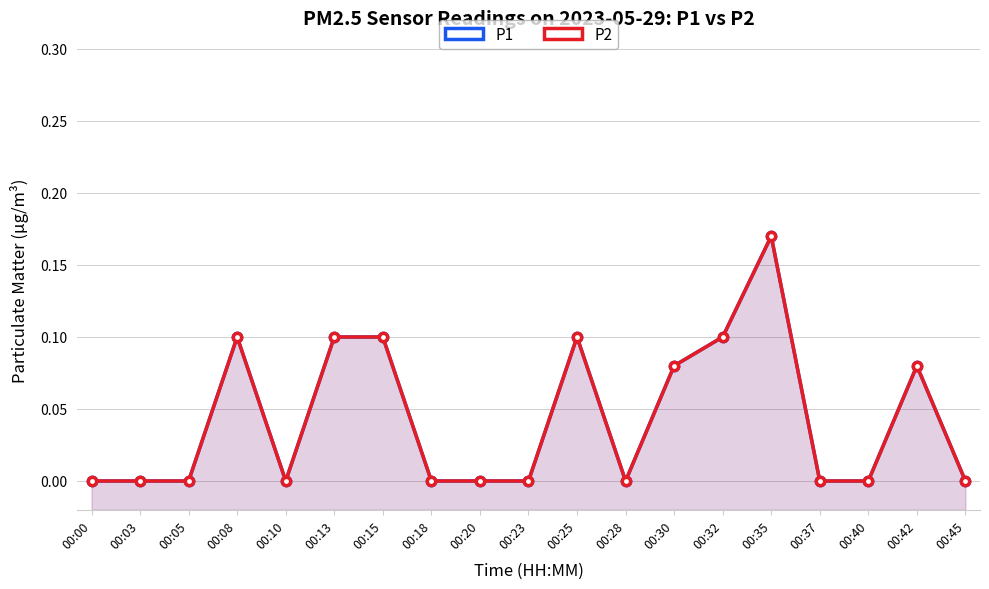

What is the total value across all series at 00:13?

0.2